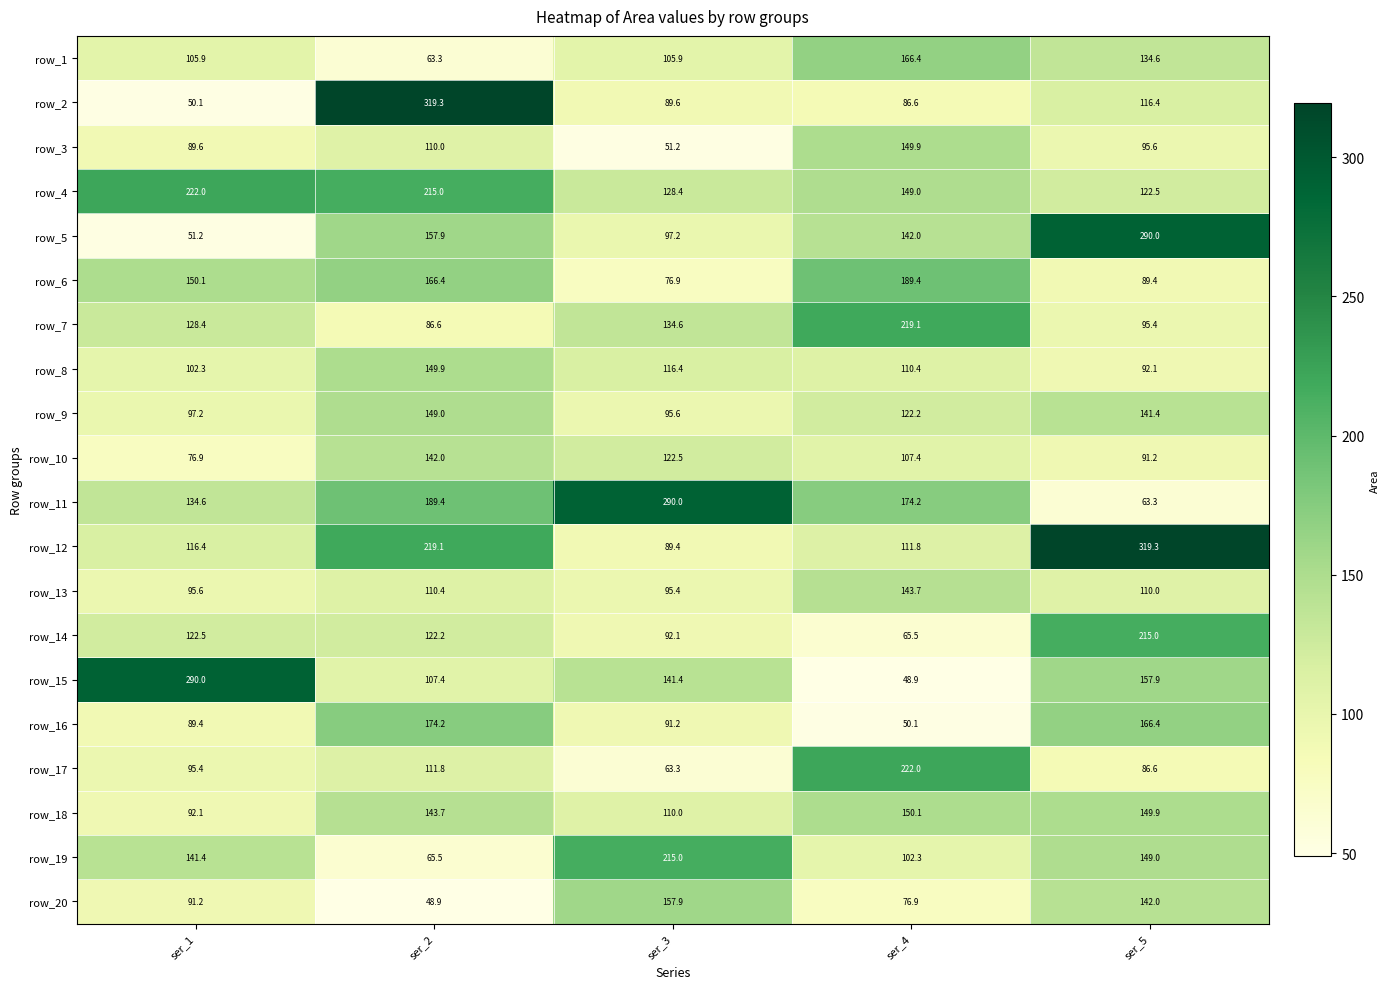

What is the total value across all series at ser_1?

2342.3